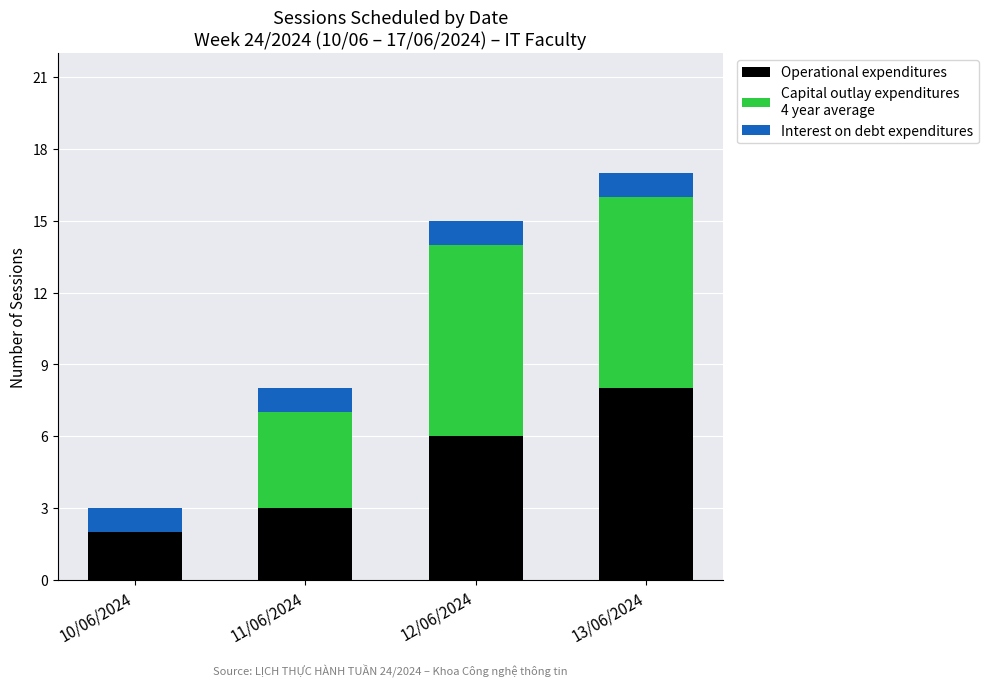

Are the bars horizontal?

No